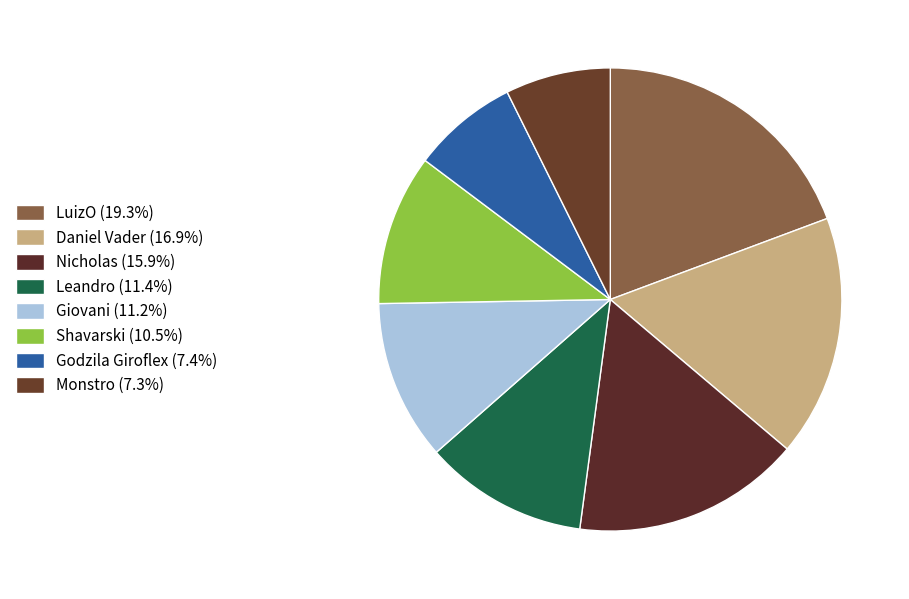

Which has a higher value, Giovani or LuizO?

LuizO